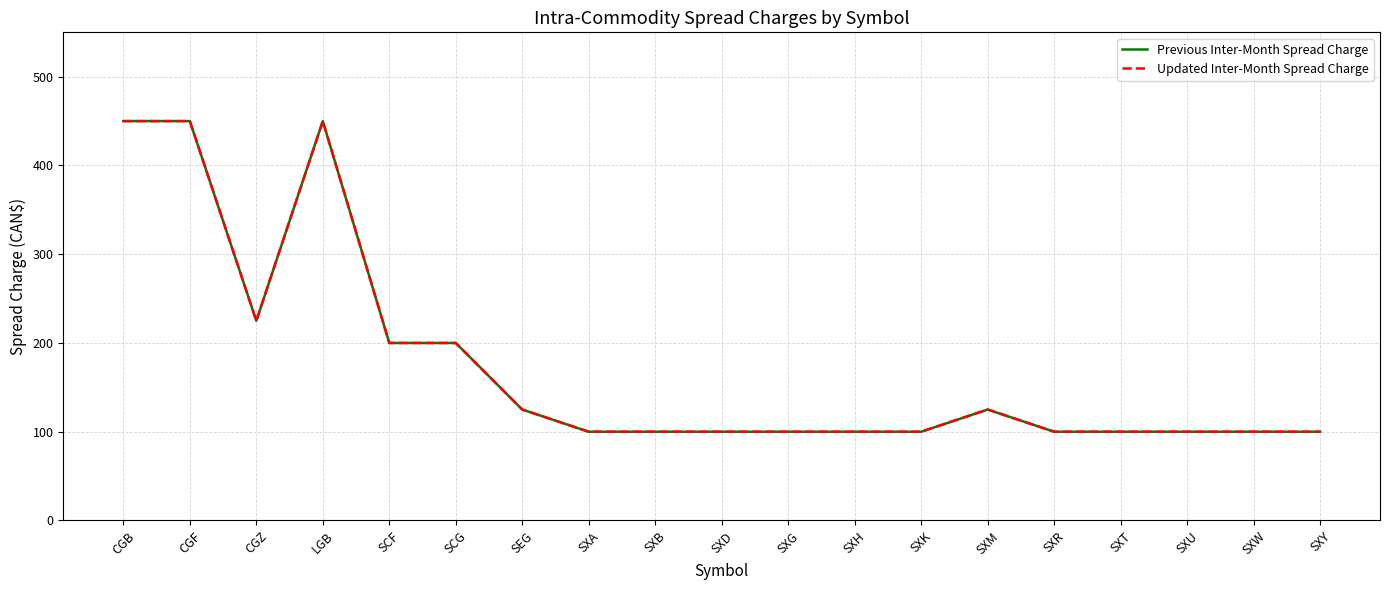

Is this an area chart (filled region under the line)?

No